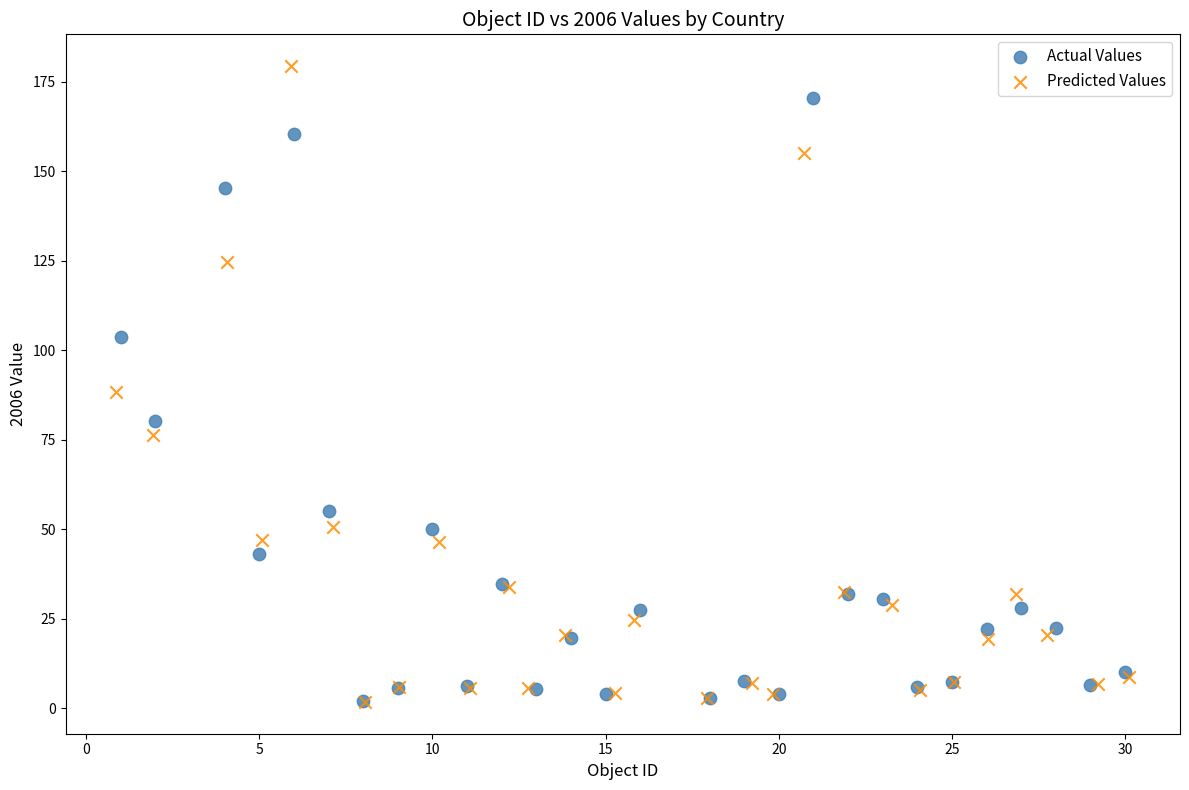

Which series has the largest Y range (max minus min)?

Predicted Values